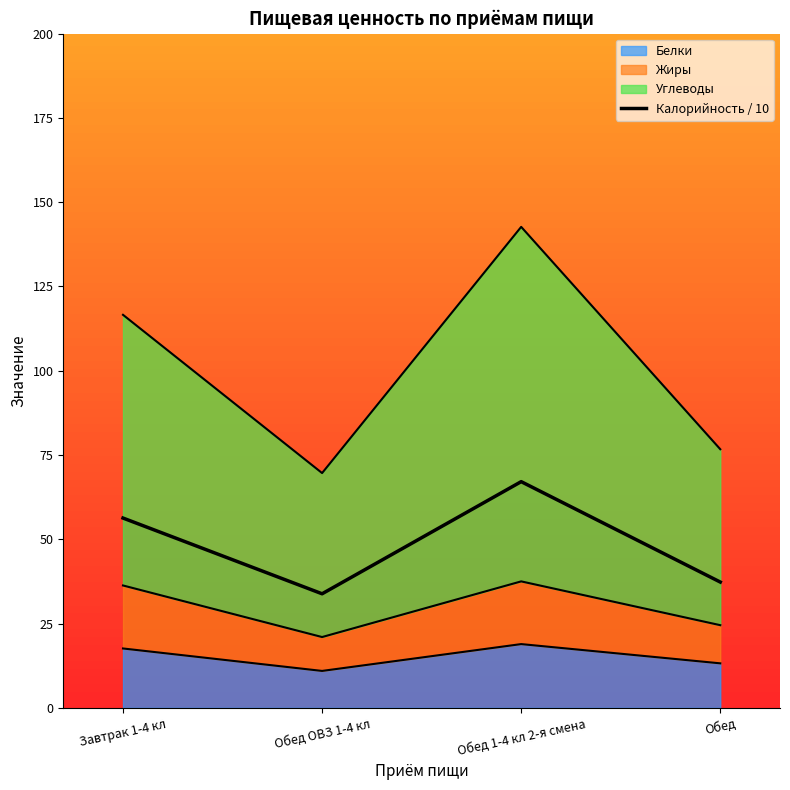

What is the approximate value at Обед ОВЗ 1-4 кл?

33.8